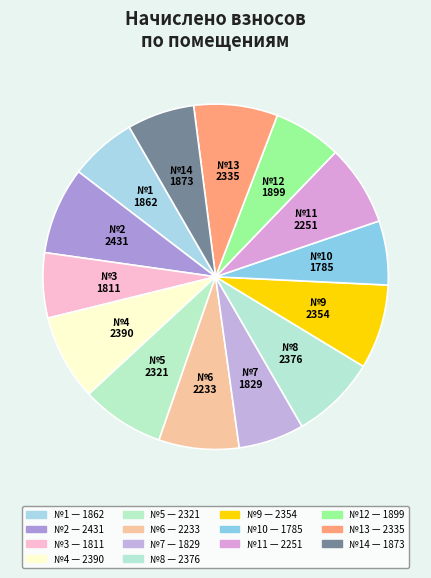

What is the ratio of the value at №7 to the value at №13?

0.8